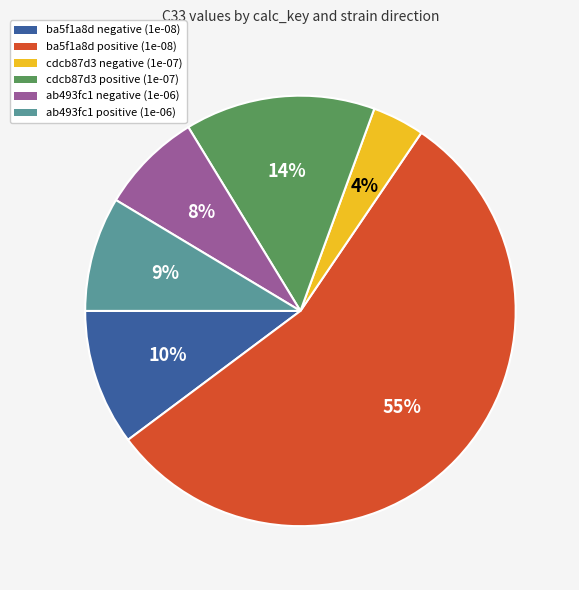

Which category has the biggest portion of the pie?

ba5f1a8d positive (1e-08)